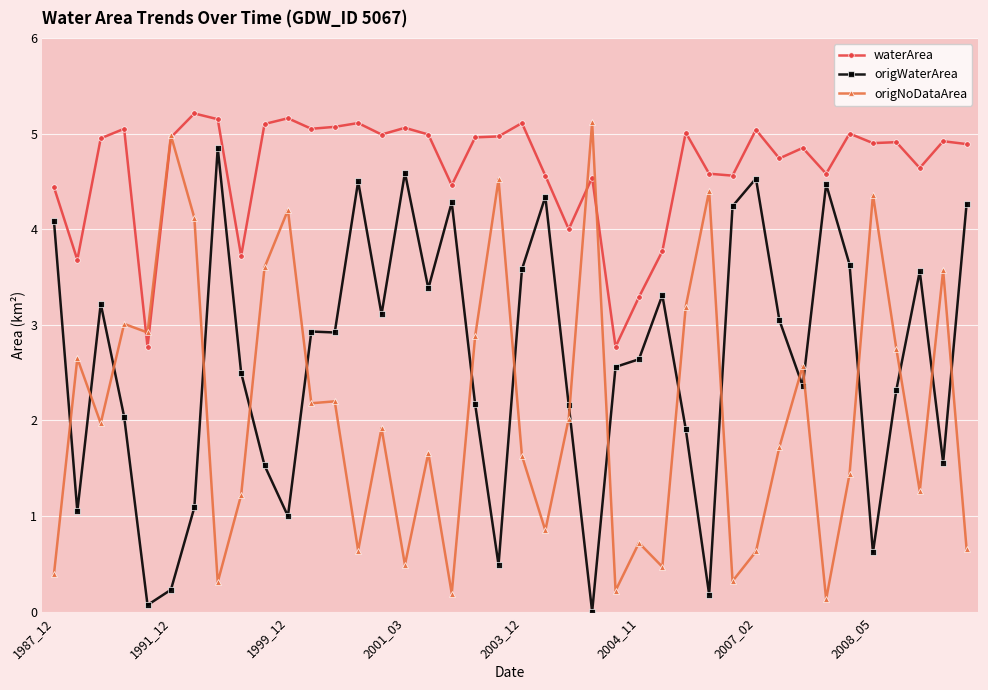

True or false: origWaterArea and origNoDataArea cross at least once.

True